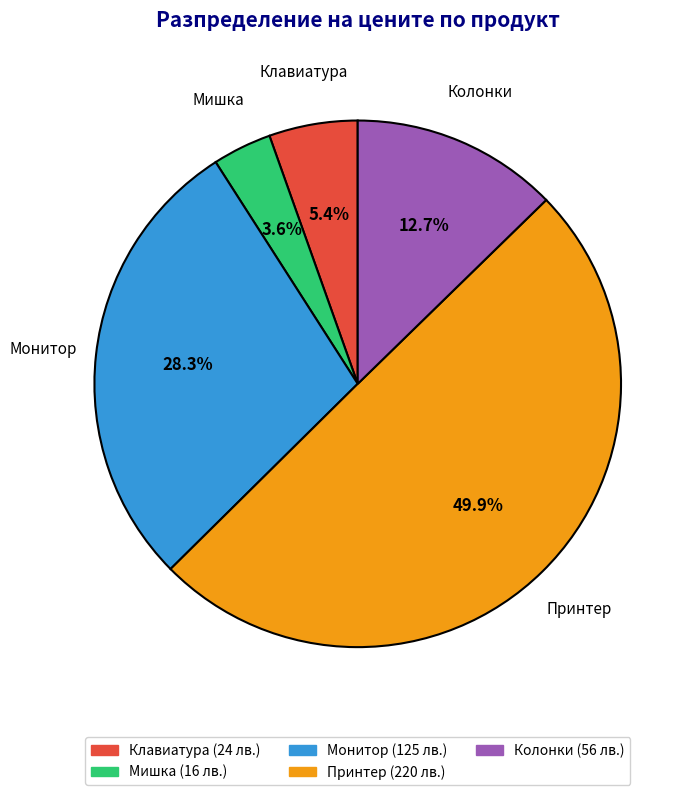

To the nearest percent, what portion does Монитор represent?

28%